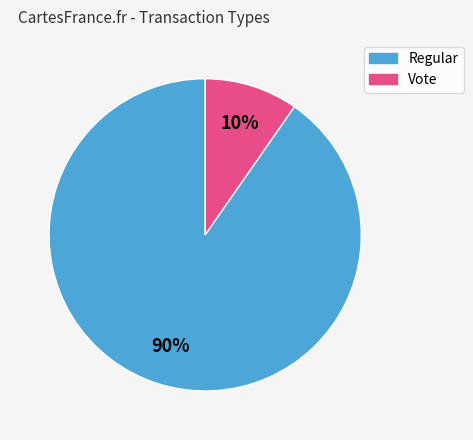

To the nearest percent, what is the combined percentage of Vote and Regular?

100%